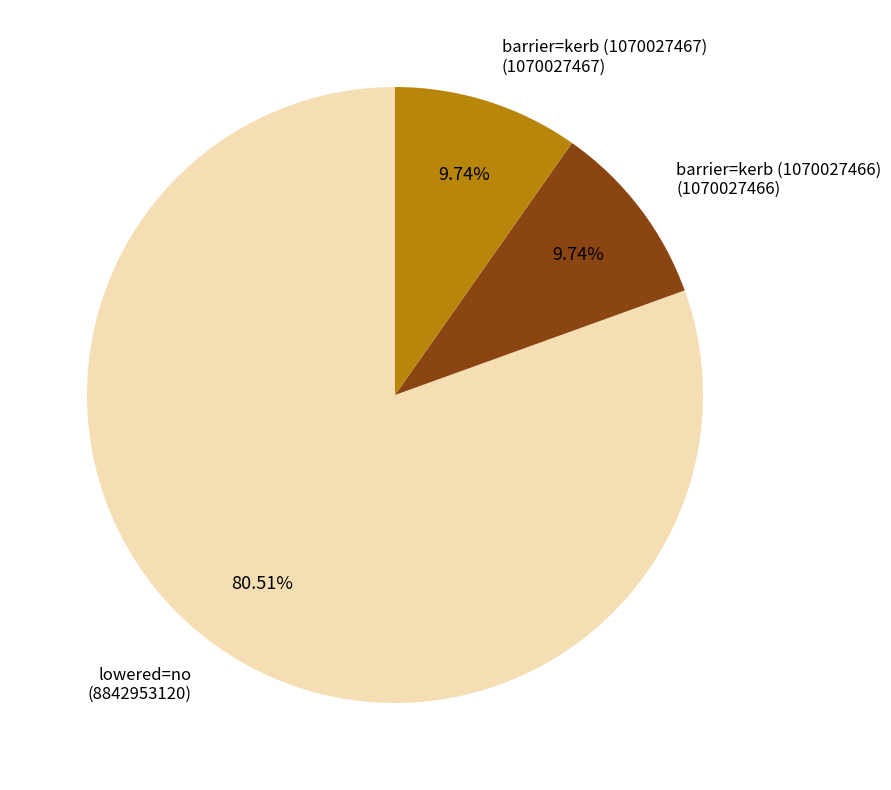

Approximately how many times larger is the value at lowered=no compared to barrier=kerb (1070027466)?

8.3